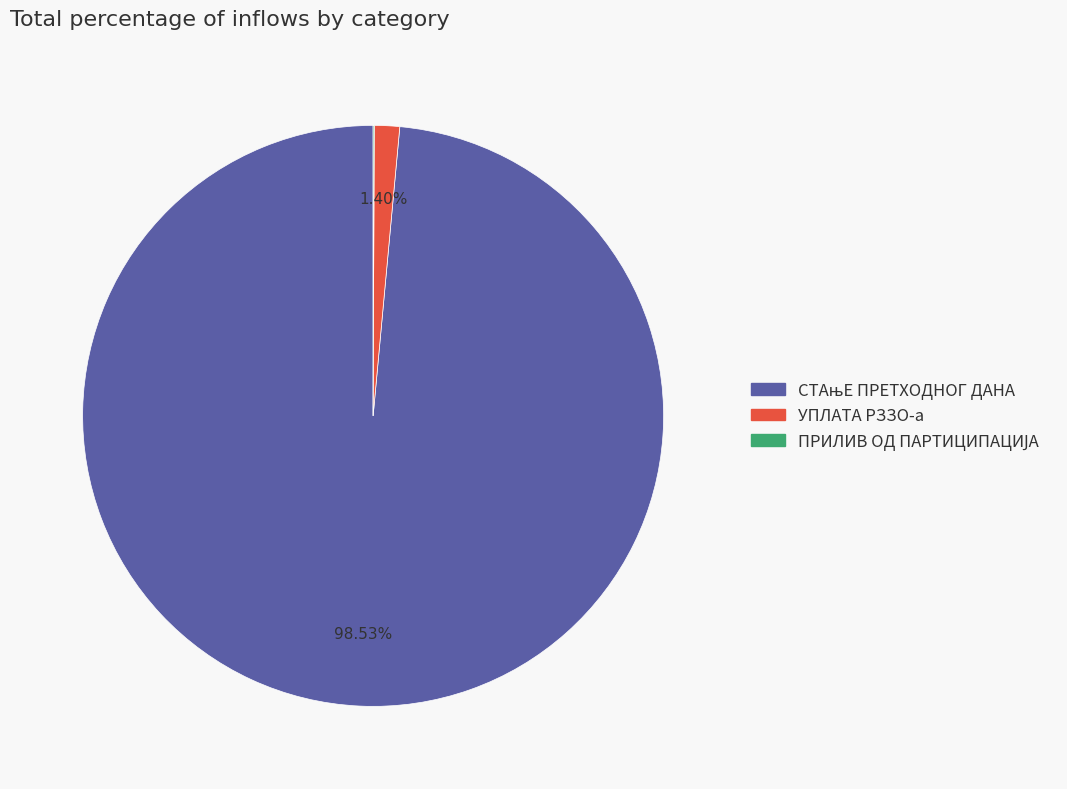

Does any single category account for the majority?

Yes